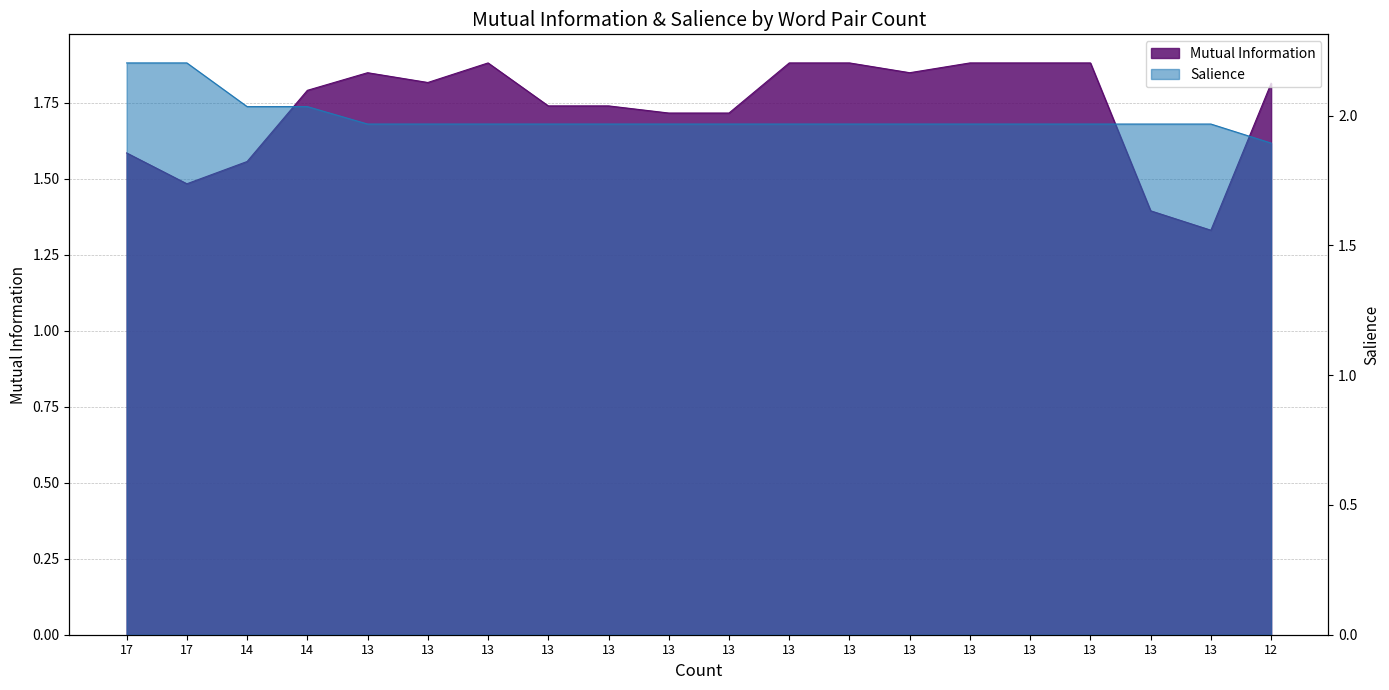

What is the minimum value shown in the chart?

1.3